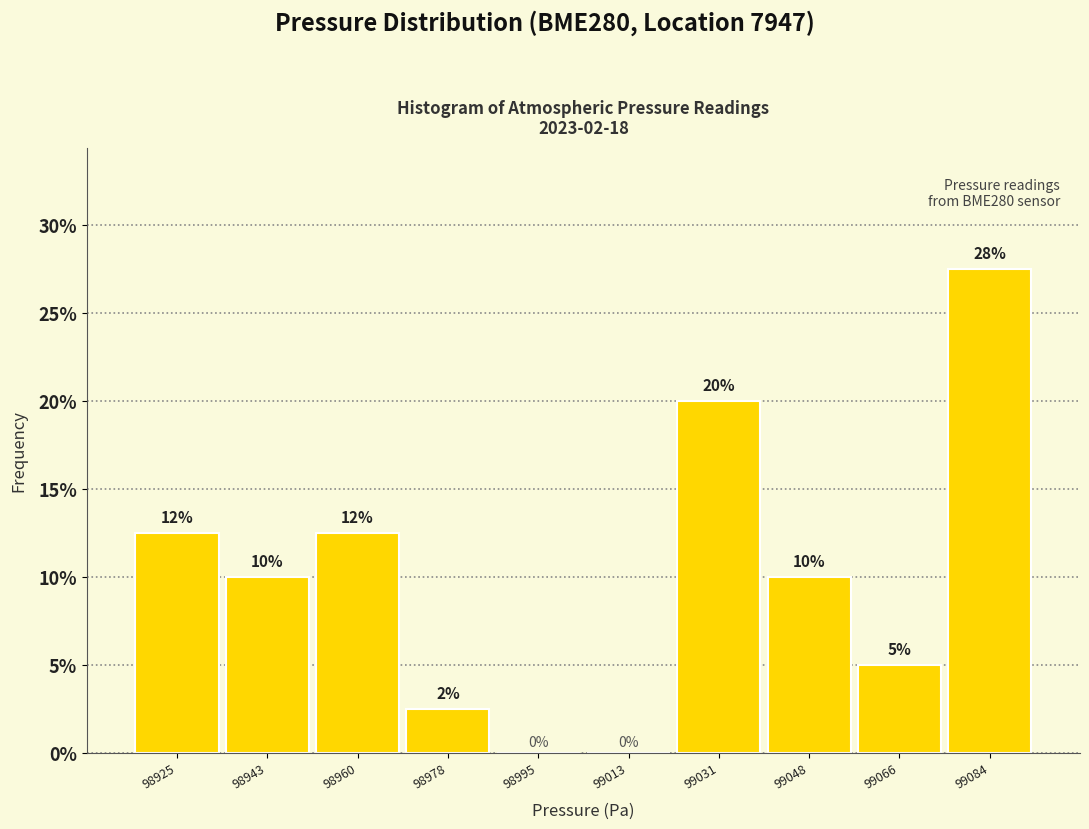

Over which range of the x-axis is the bar tallest?

99076 to 99092